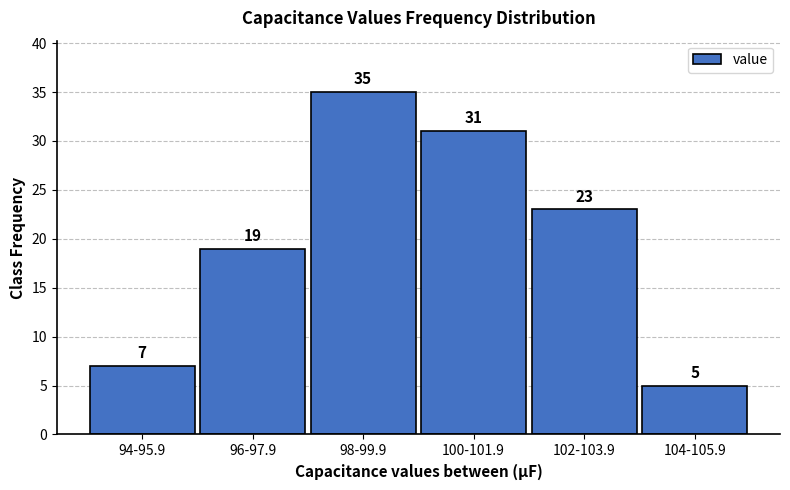

Reading left to right, extract all data points from this chart.

94-95.9=7	96-97.9=19	98-99.9=35	100-101.9=31	102-103.9=23	104-105.9=5